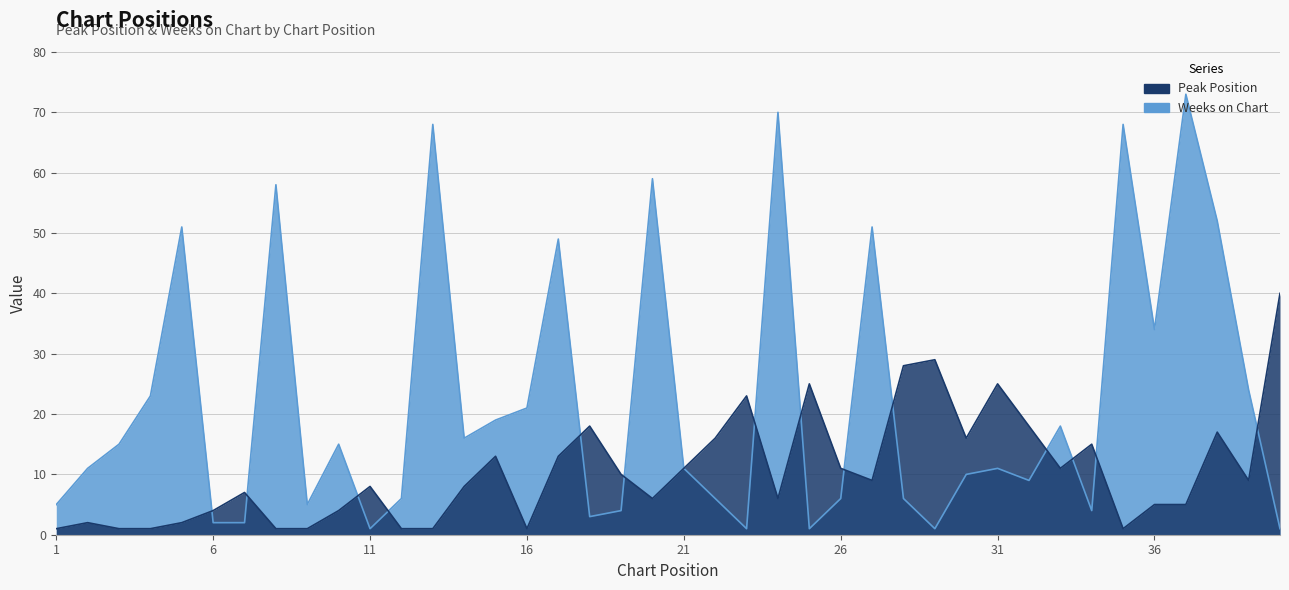

Reading left to right, what are all the values shown in this chart?

Peak Position: 1=1	2=2	3=1	4=1	5=2	6=4	7=7	8=1	9=1	10=4	11=8	12=1	13=1	14=8	15=13	16=1	17=13	18=18	19=10	20=6	21=11	22=16	23=23	24=6	25=25	26=11	27=9	28=28	29=29	30=16	31=25	32=18	33=11	34=15	35=1	36=5	37=5	38=17	39=9	40=40
Weeks on Chart: 1=5	2=11	3=15	4=23	5=51	6=2	7=2	8=58	9=5	10=15	11=1	12=6	13=68	14=16	15=19	16=21	17=49	18=3	19=4	20=59	21=11	22=6	23=1	24=70	25=1	26=6	27=51	28=6	29=1	30=10	31=11	32=9	33=18	34=4	35=68	36=34	37=73	38=52	39=24	40=1